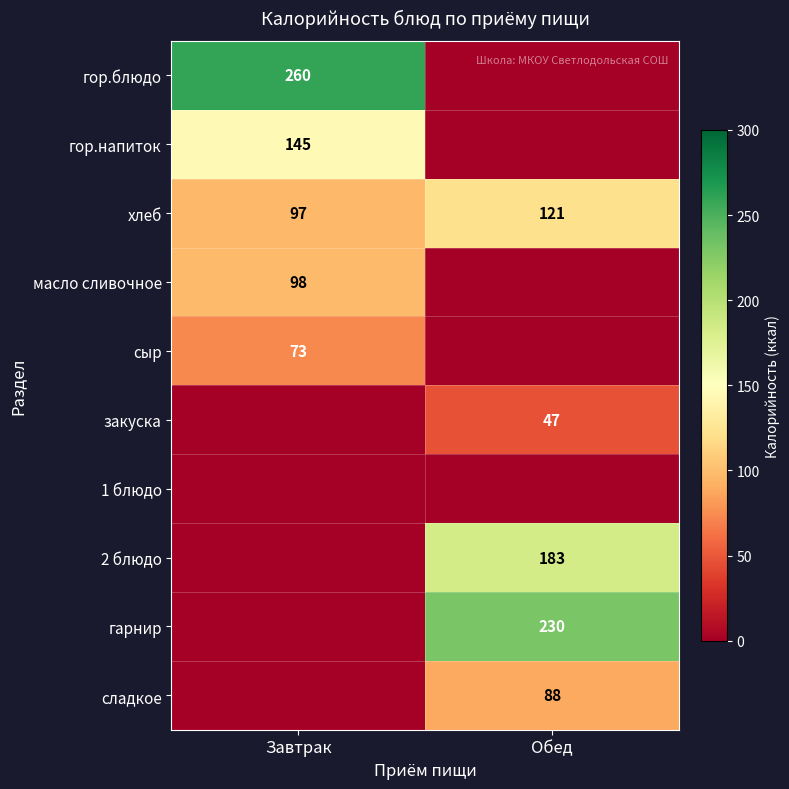

The гор.напиток series shows 234 at Завтрак. True or false?

False